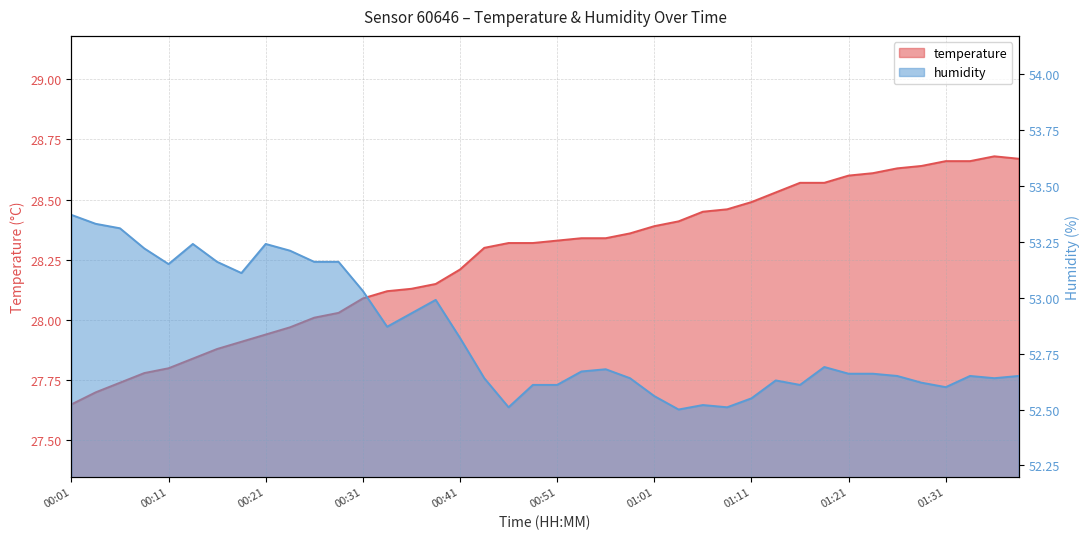

What is the difference between the maximum and second lowest values in the temperature series?

1.0